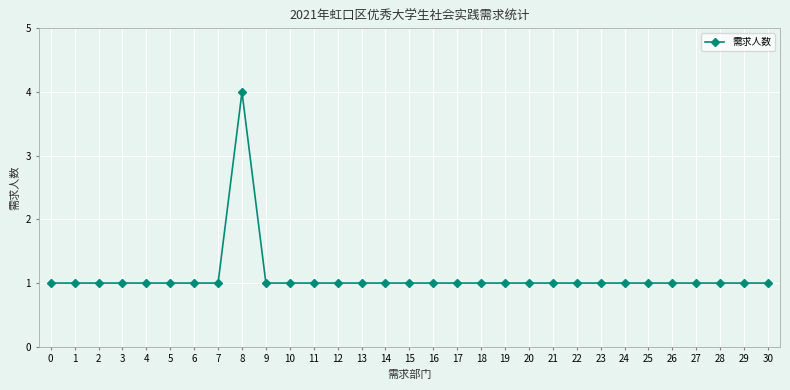

Which label corresponds to the largest value in the chart?

8